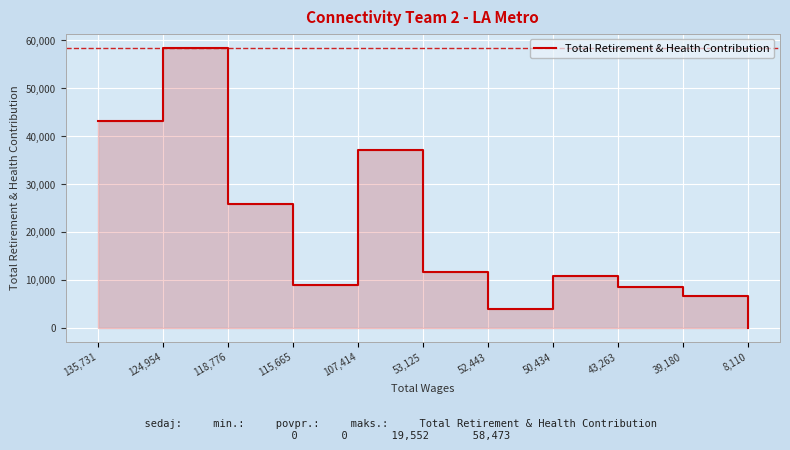

Is it true that the value at 43,263 is 12244?

False